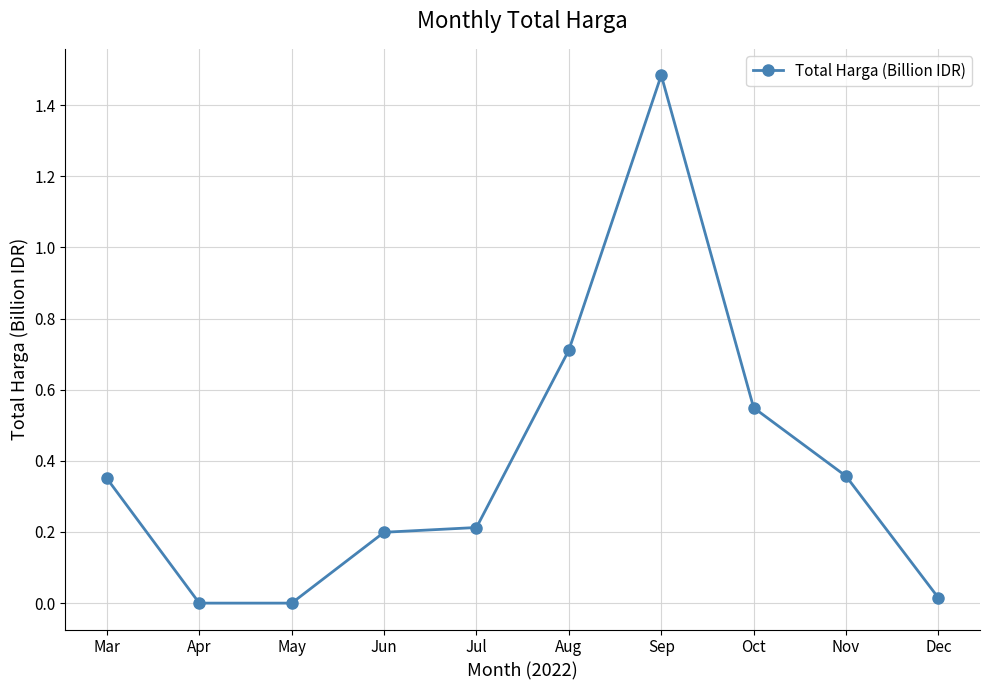

What is the change in value from Mar to May?

-0.4